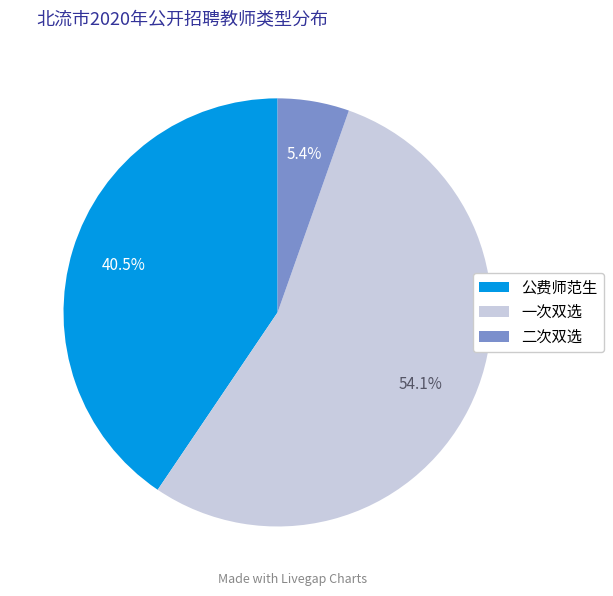

To the nearest percent, what percentage of the pie is 一次双选?

54%